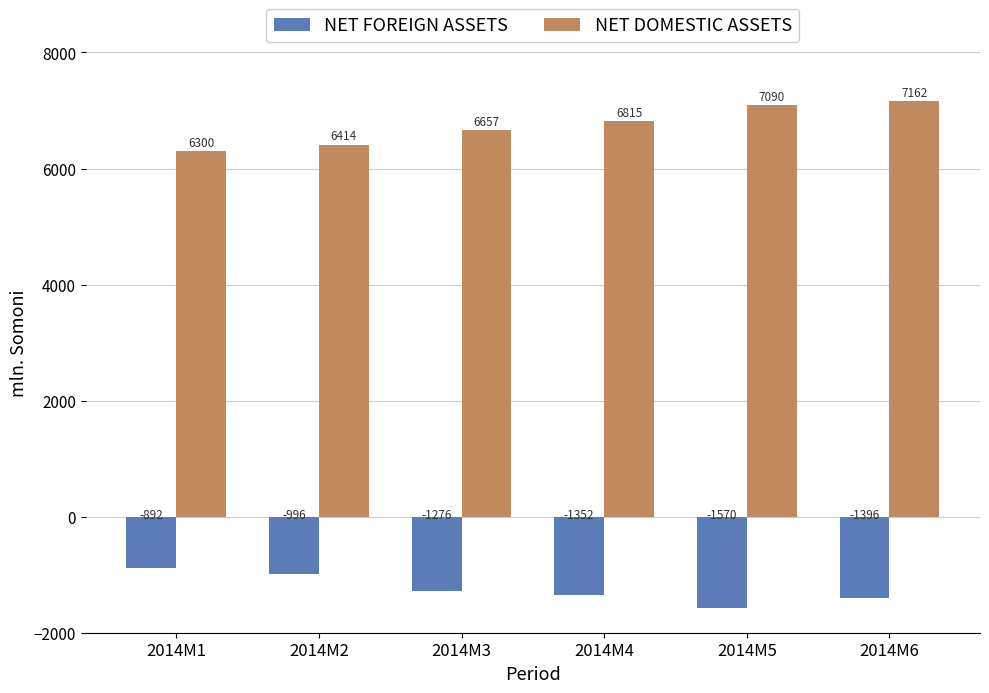

How many bars are there in total?

12